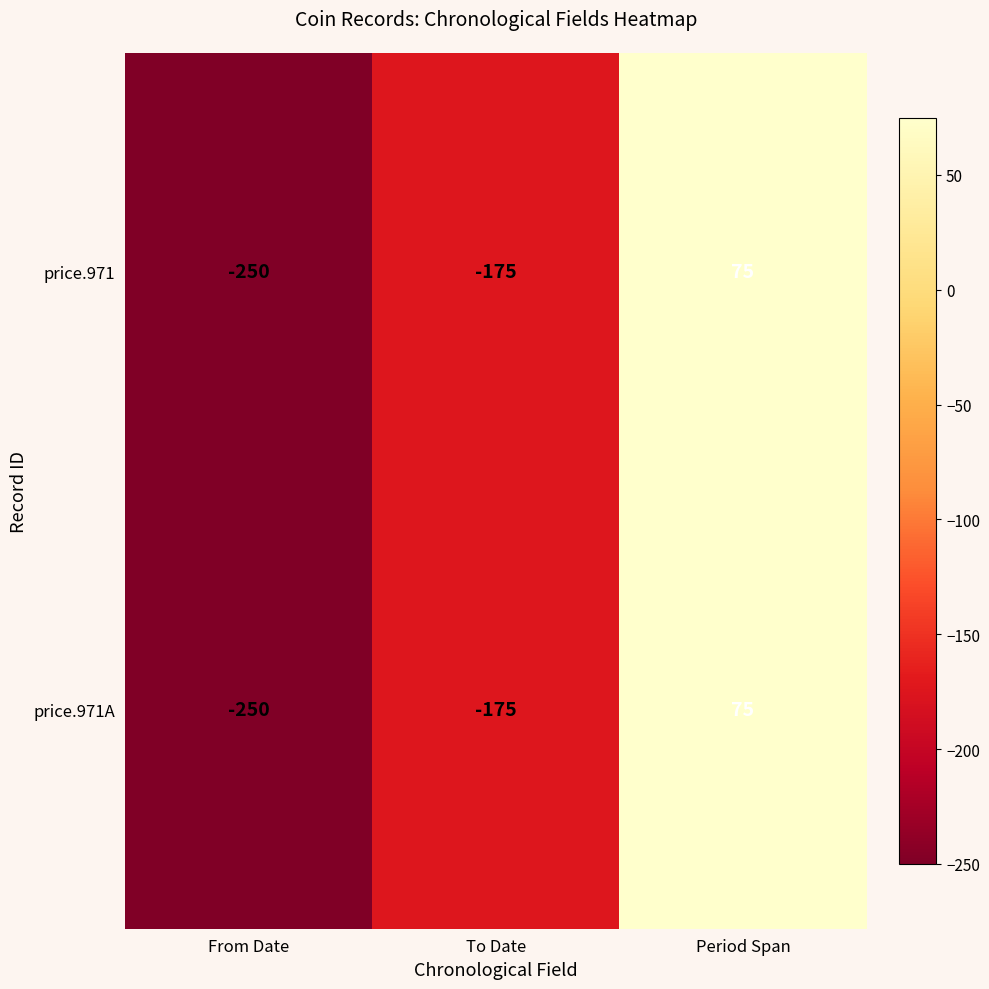

What is the difference between the price.971 values at Period Span and To Date?

250